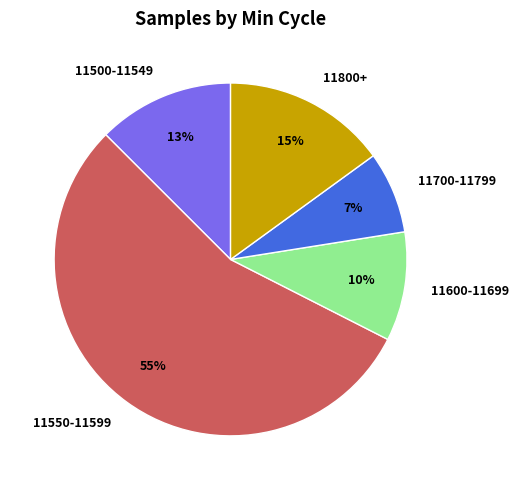

To the nearest percent, what portion does 11800+ represent?

15%